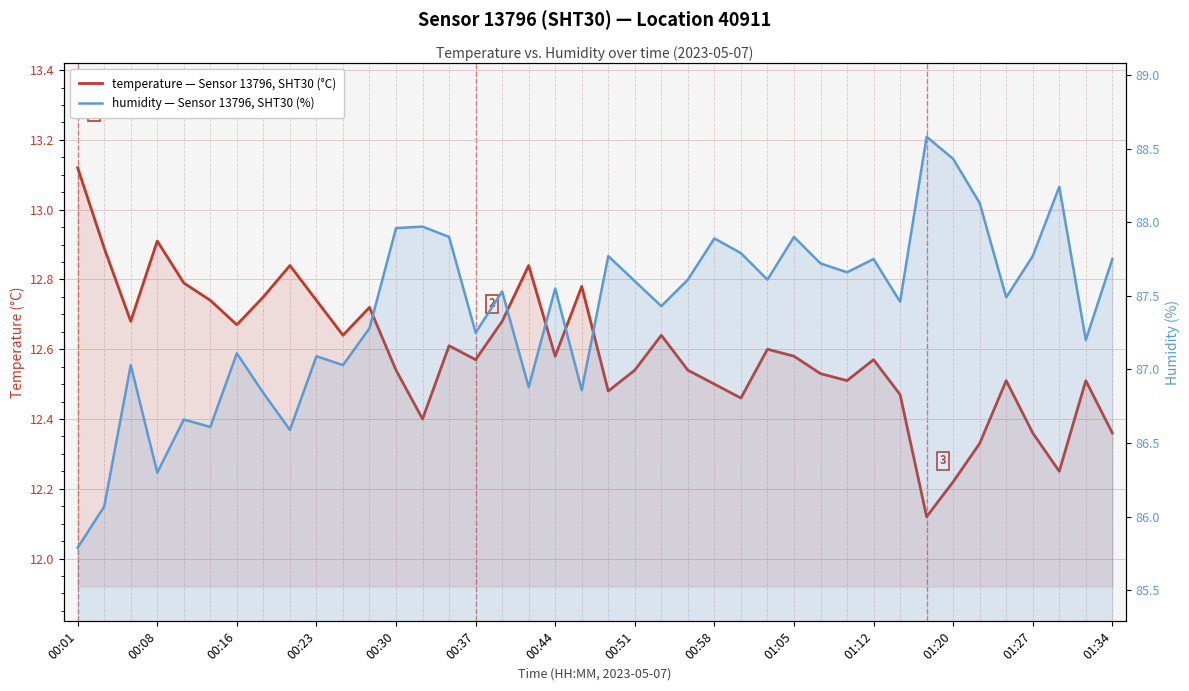

What is the difference between the second highest and second lowest values in the temperature series?

0.7